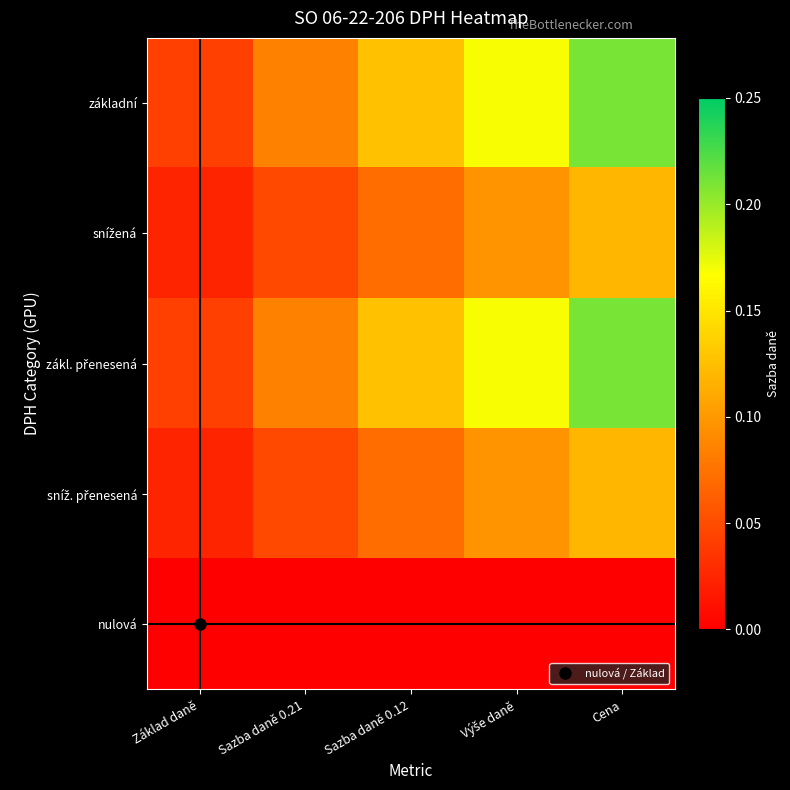

Which series has the largest total across all categories?

základní